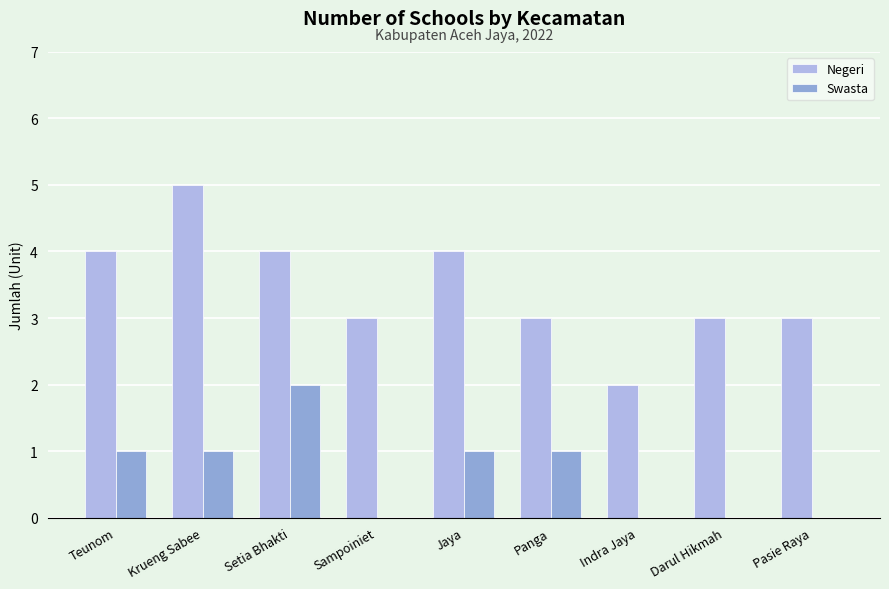

The Negeri series shows 7 at Teunom. True or false?

False